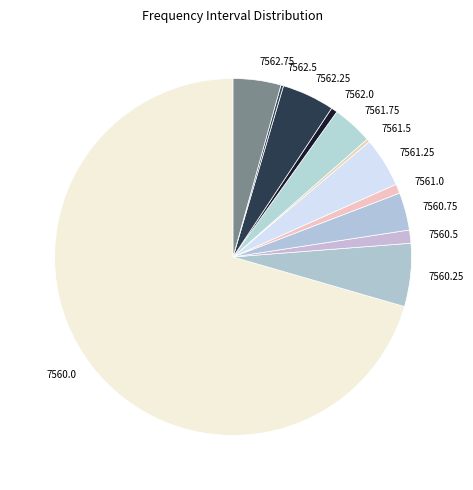

Does 7560.0 account for over 50% of the chart?

Yes